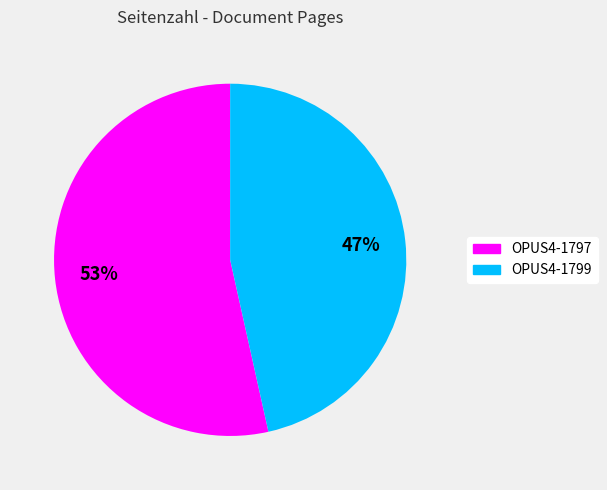

Rank the categories by value from lowest to highest.

OPUS4-1799, OPUS4-1797